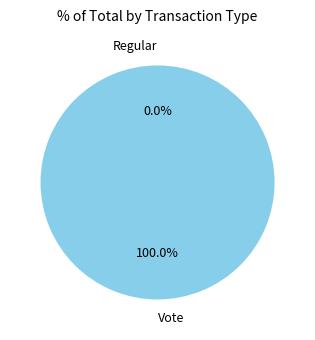

To the nearest percent, what percentage of the pie is Vote?

100%